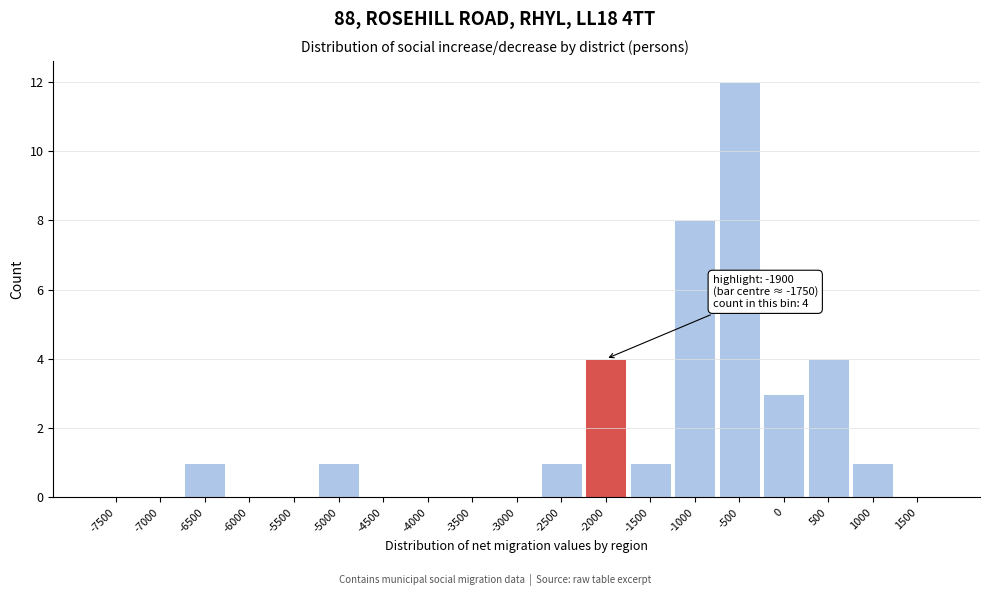

Reading left to right, list all the values displayed in this chart.

-7500=0	-7000=0	-6500=1	-6000=0	-5500=0	-5000=1	-4500=0	-4000=0	-3500=0	-3000=0	-2500=1	-2000=4	-1500=1	-1000=8	-500=12	0=3	500=4	1000=1	1500=0